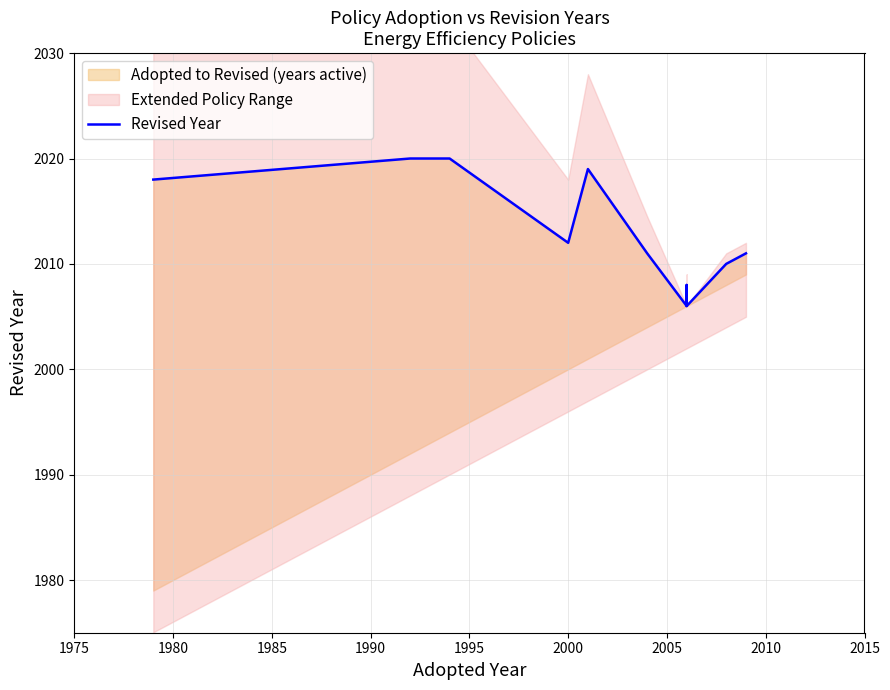

How many lines are shown in the chart?

1